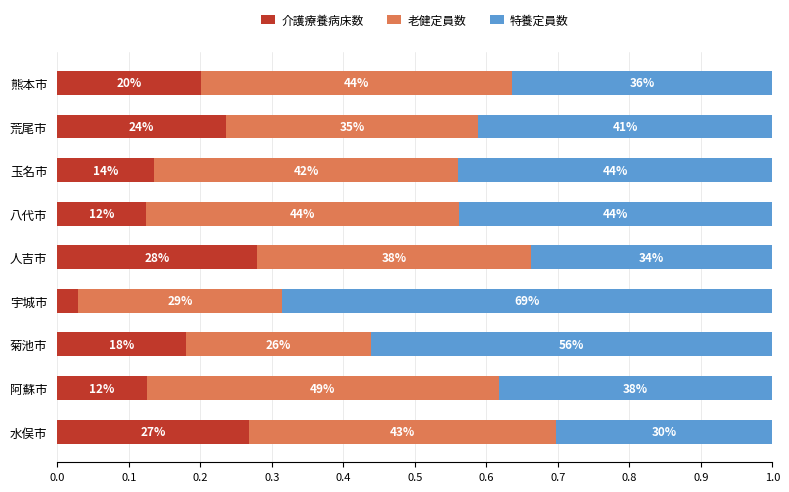

Count the 老健定員数 values in the range 0 to 1.

9